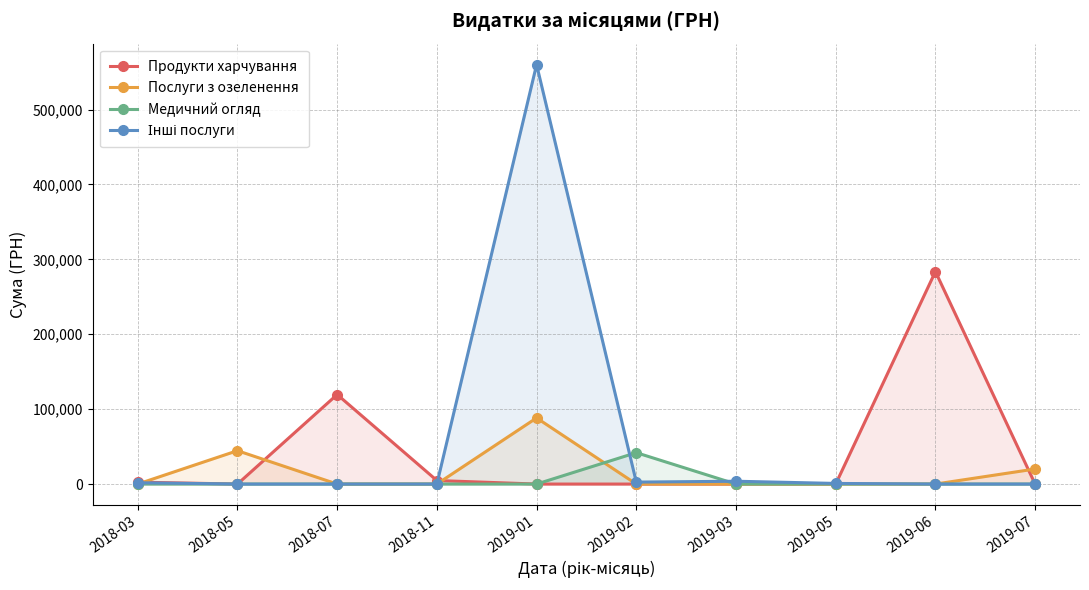

List the labels in order of Медичний огляд value, smallest first.

2018-03, 2018-05, 2018-07, 2018-11, 2019-01, 2019-03, 2019-05, 2019-06, 2019-07, 2019-02